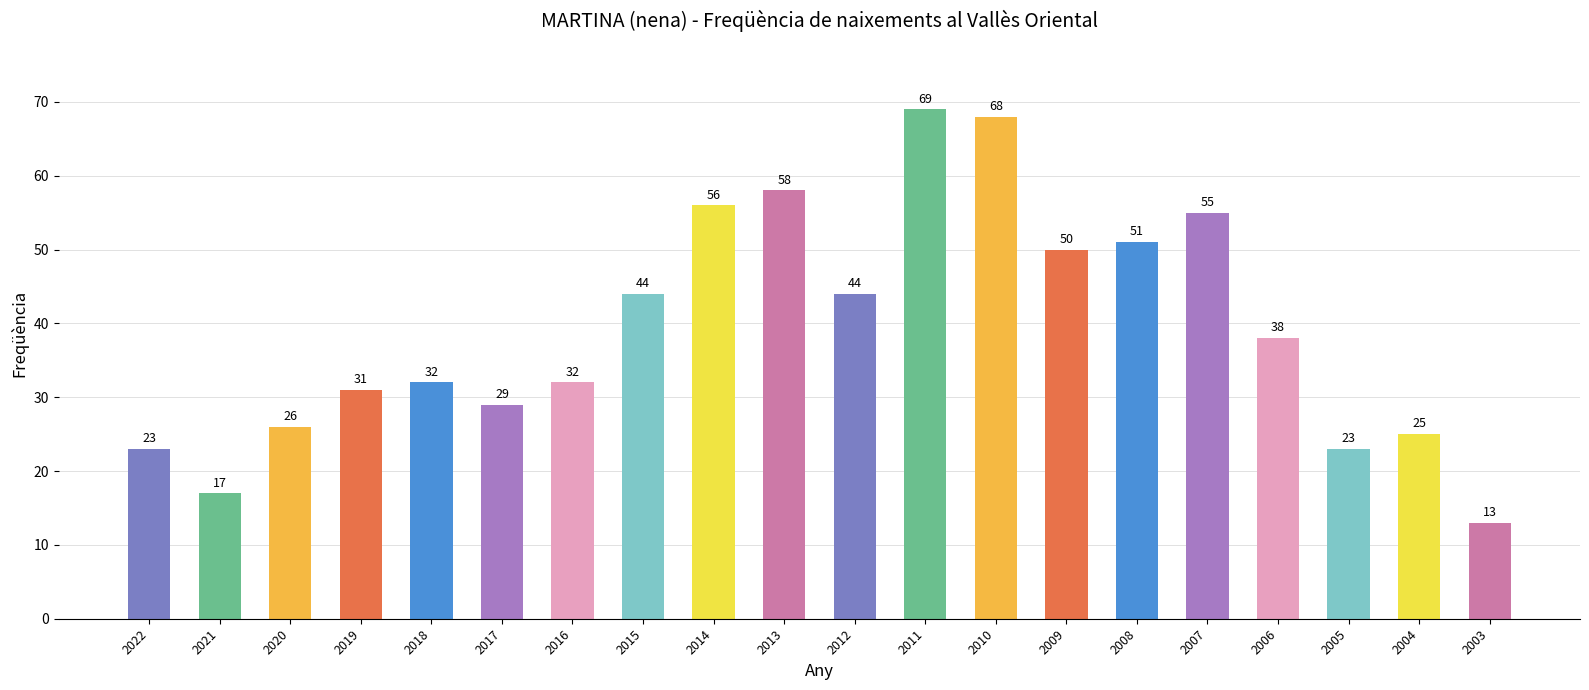

Reading left to right, transcribe all the data shown in this chart.

2022=23	2021=17	2020=26	2019=31	2018=32	2017=29	2016=32	2015=44	2014=56	2013=58	2012=44	2011=69	2010=68	2009=50	2008=51	2007=55	2006=38	2005=23	2004=25	2003=13